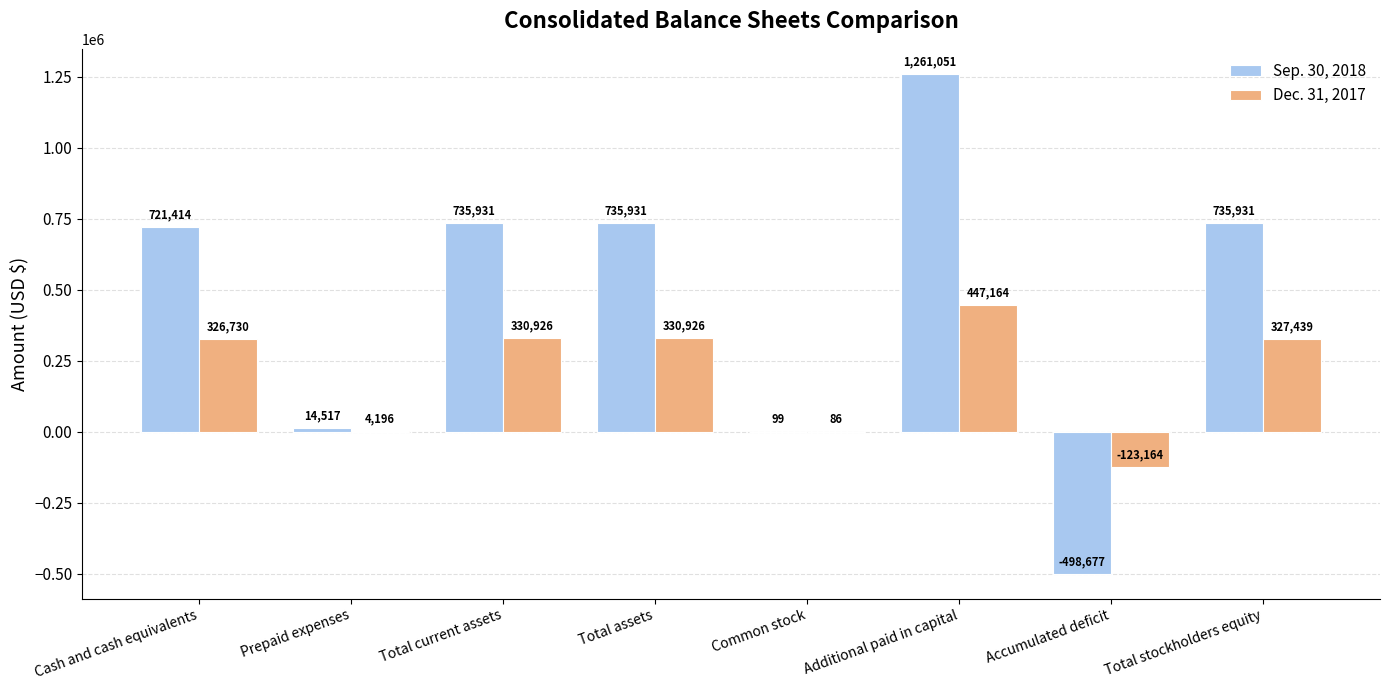

Which series changed the most between Prepaid expenses and Additional paid in capital?

Sep. 30, 2018